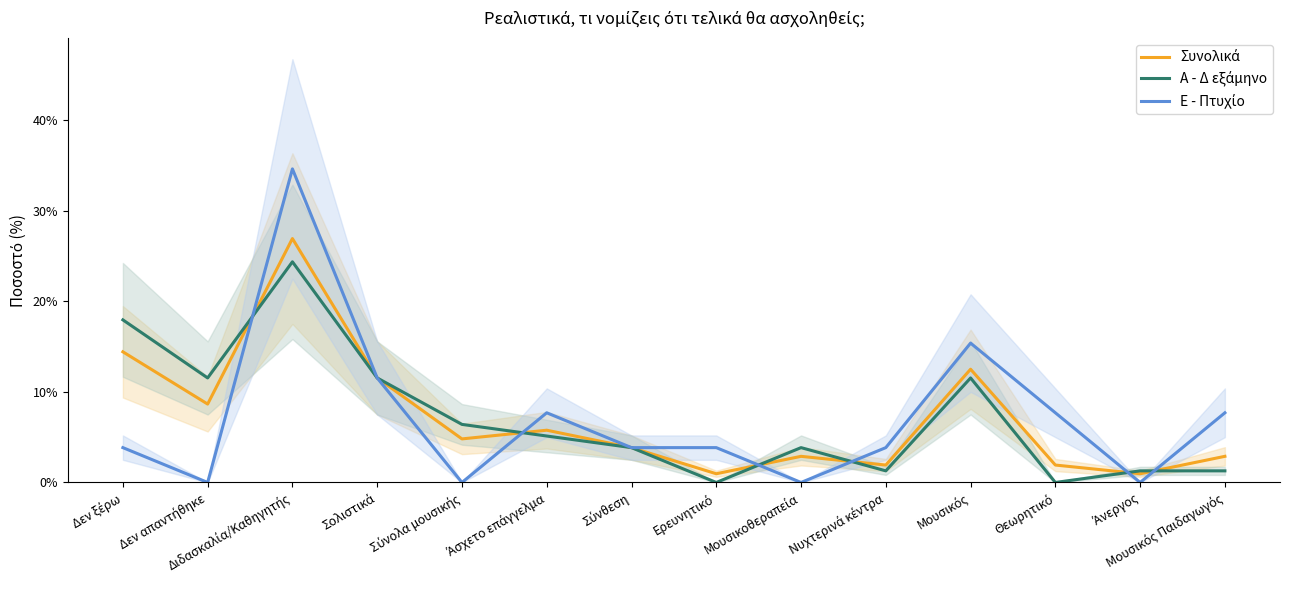

Which series changed the most between Διδασκαλία/Καθηγητής and Μουσικός?

Ε - Πτυχίο